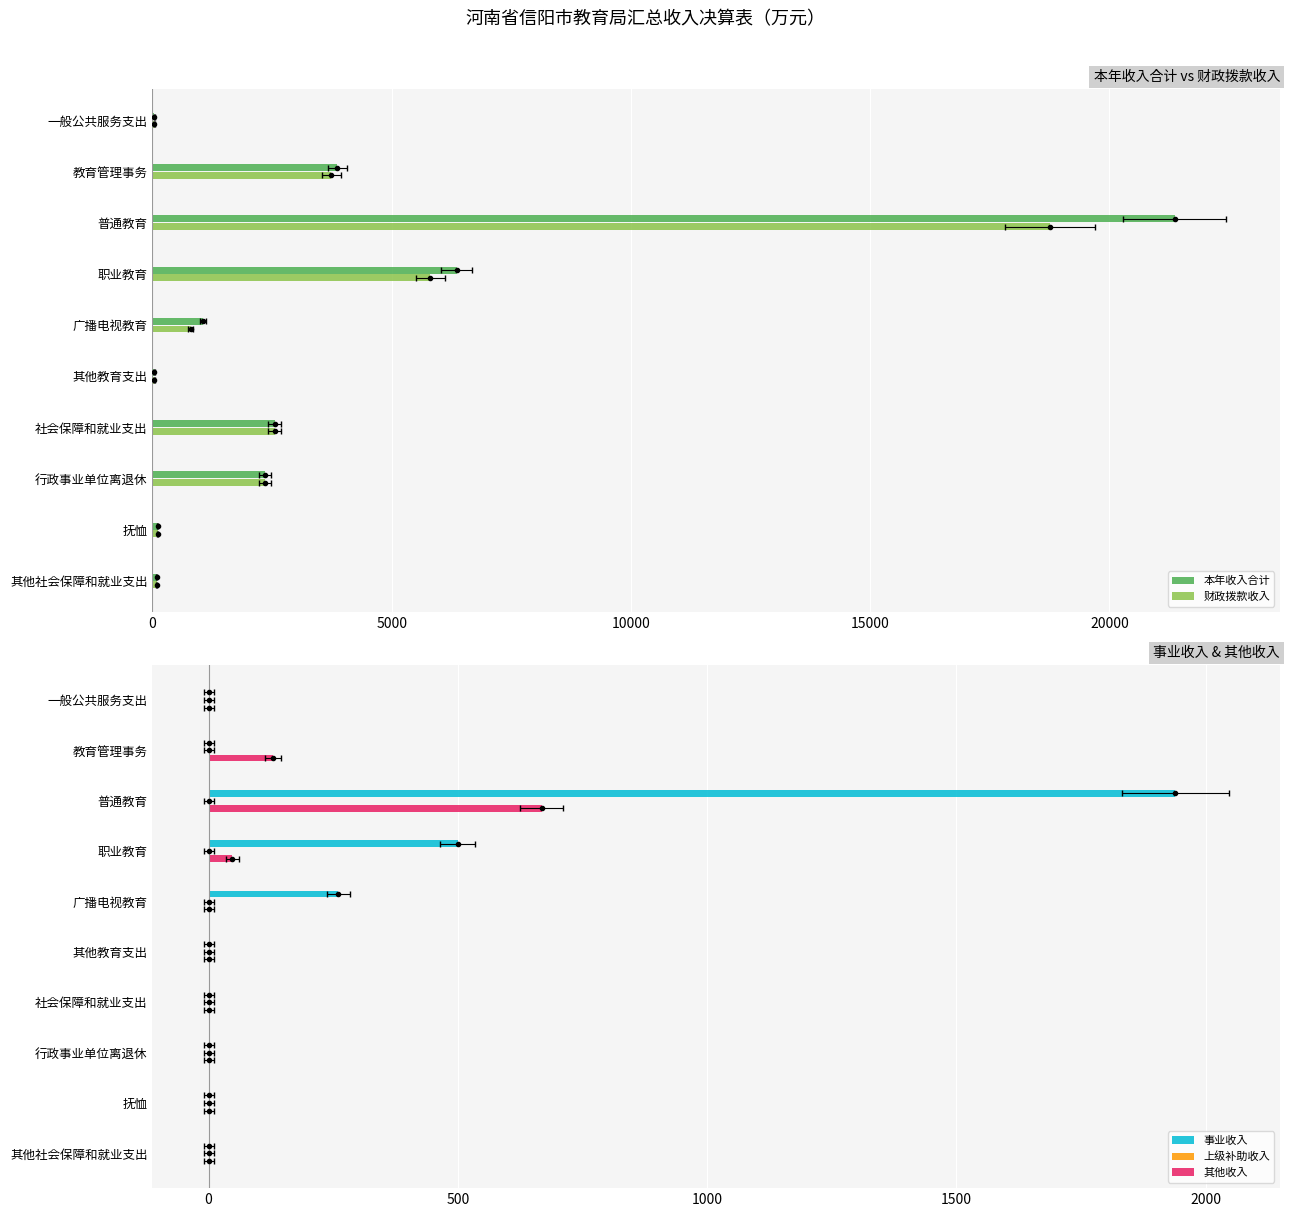

What is the sum of all 本年收入合计 values?

37850.8